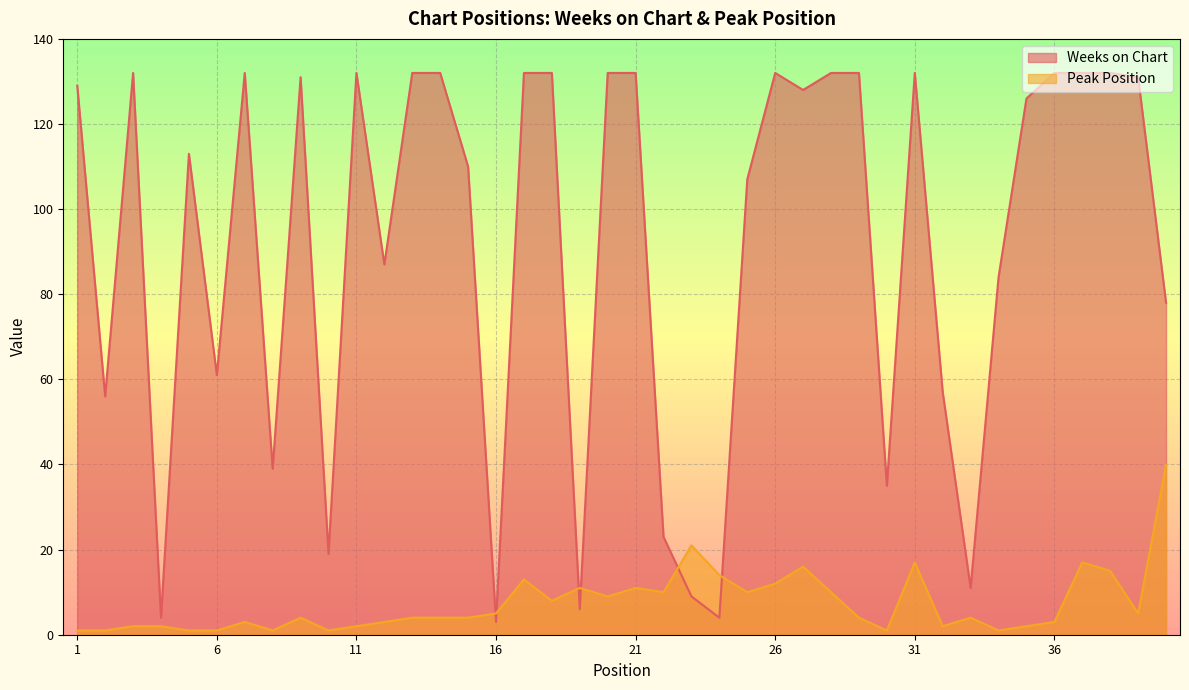

Which has a higher value, 27 or 39?

39